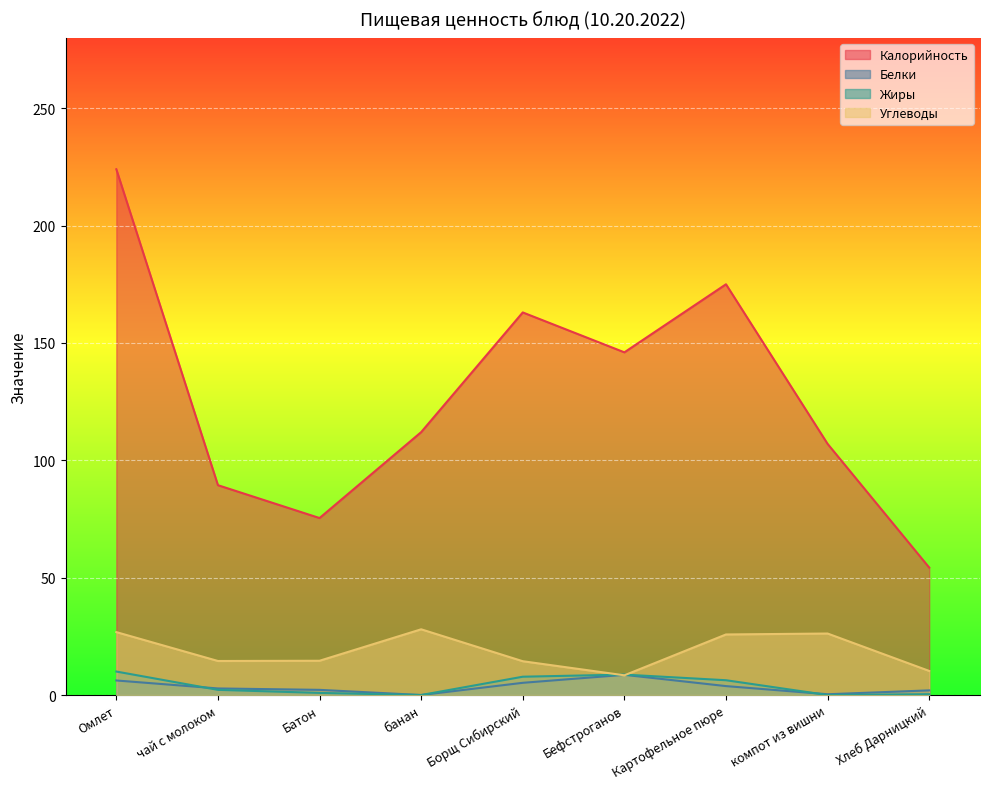

What is the label of the 6th point from the left?

Бефстроганов